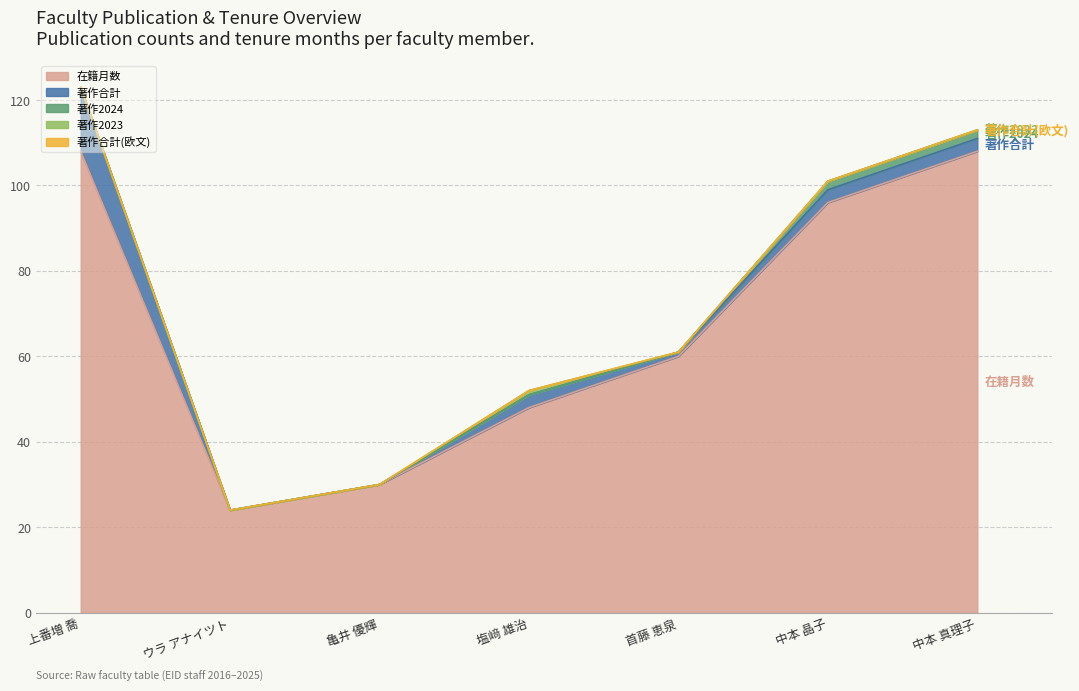

Where is 在籍月数 nearest to the value 66?

首藤 恵泉